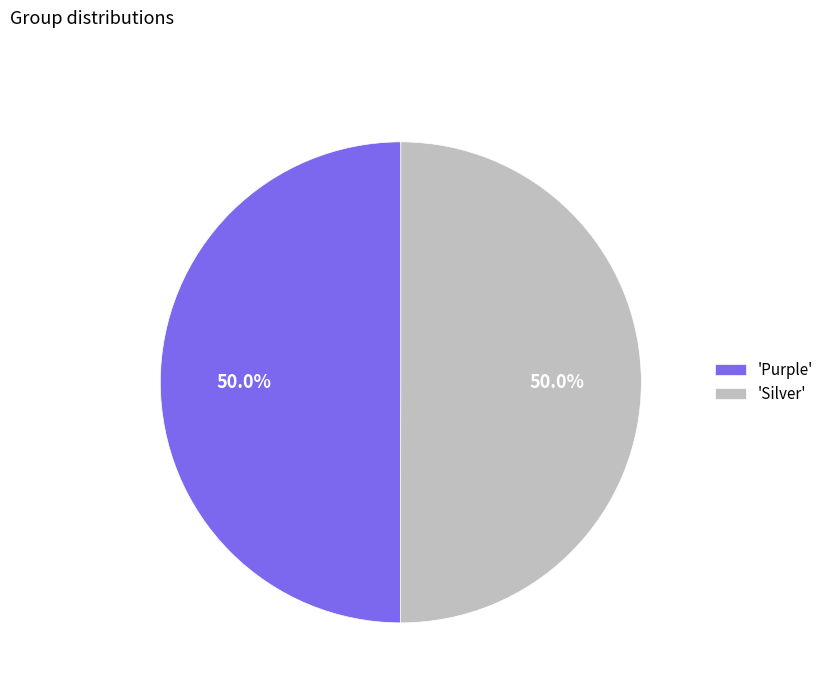

Combined, do 'Purple' and 'Silver' account for over 50%?

Yes